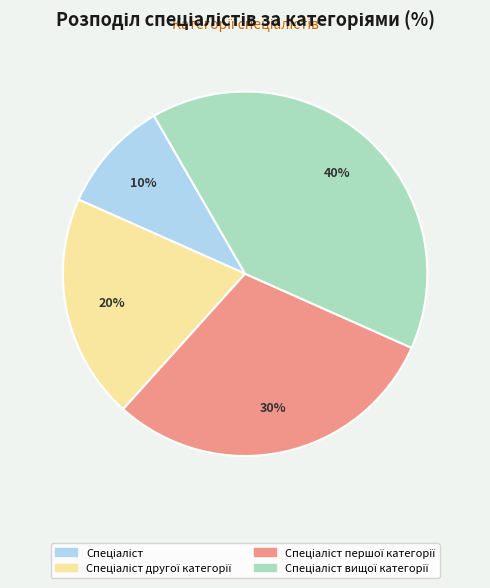

To the nearest percent, what is the difference between the largest and smallest slice percentages?

30%